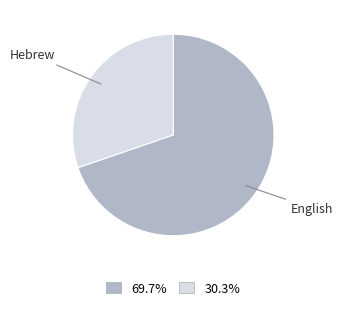

What is the ratio of the value at English to the value at Hebrew?

2.3